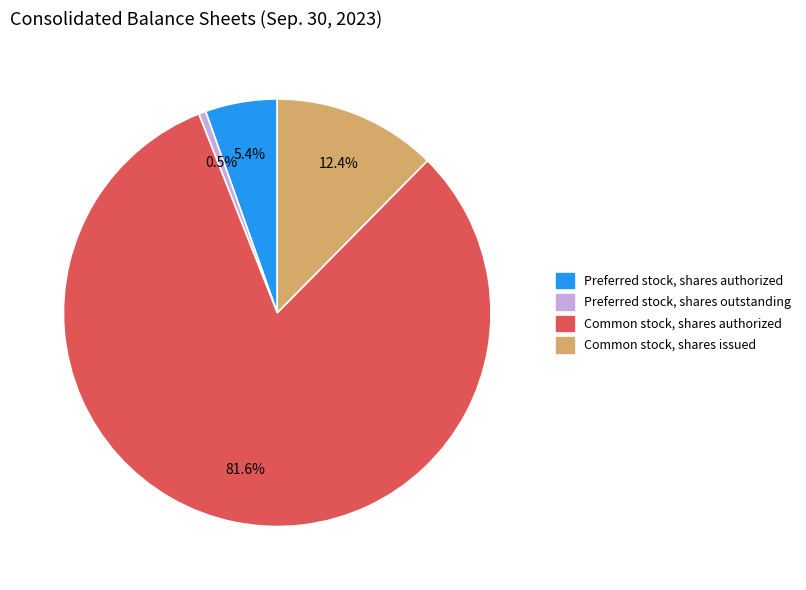

Which has a higher value, Preferred stock, shares authorized or Common stock, shares authorized?

Common stock, shares authorized